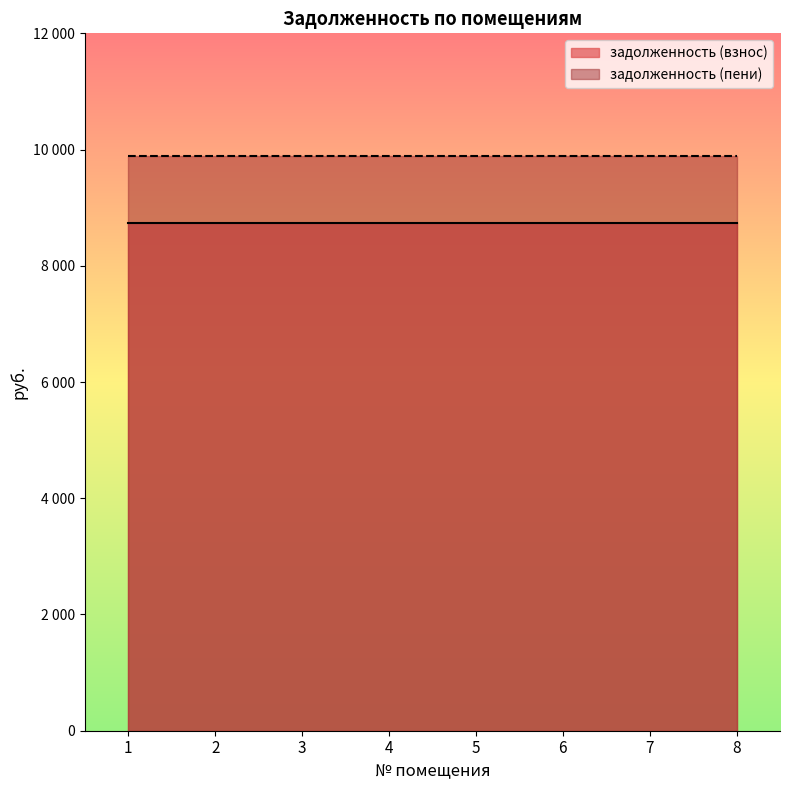

Between 3 and 4, which is larger?

3